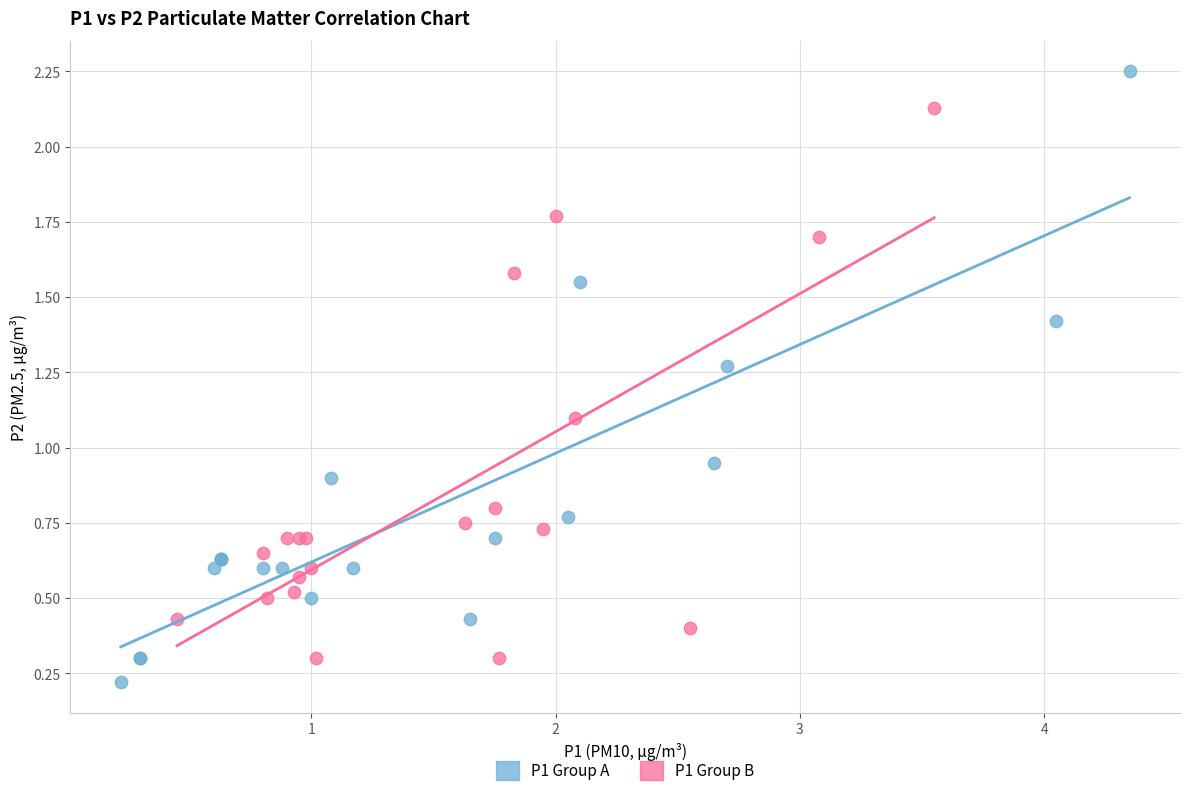

Which series contains the highest Y value?

P1 Group A